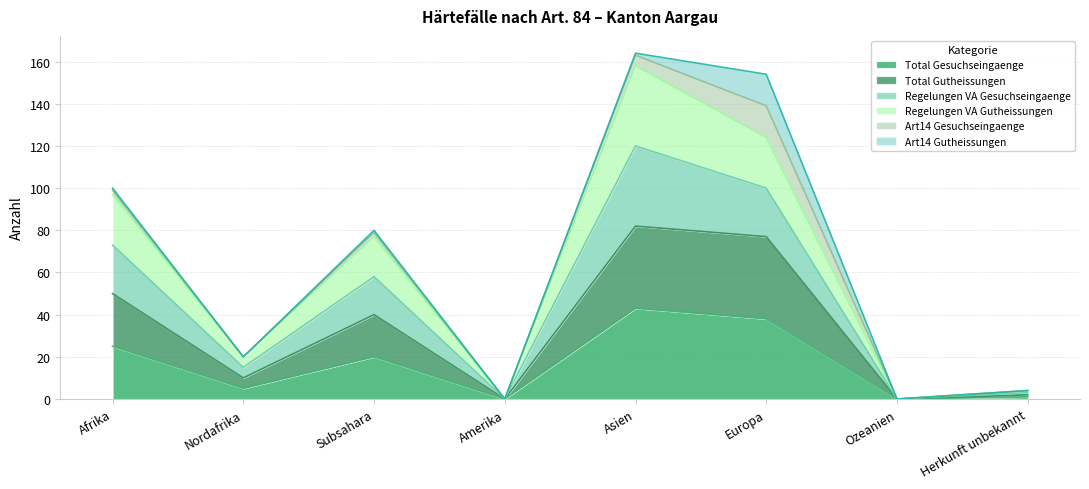

What are all the series names shown in the legend?

Total Gesuchseingaenge, Total Gutheissungen, Regelungen VA Gesuchseingaenge, Regelungen VA Gutheissungen, Art14 Gesuchseingaenge, Art14 Gutheissungen